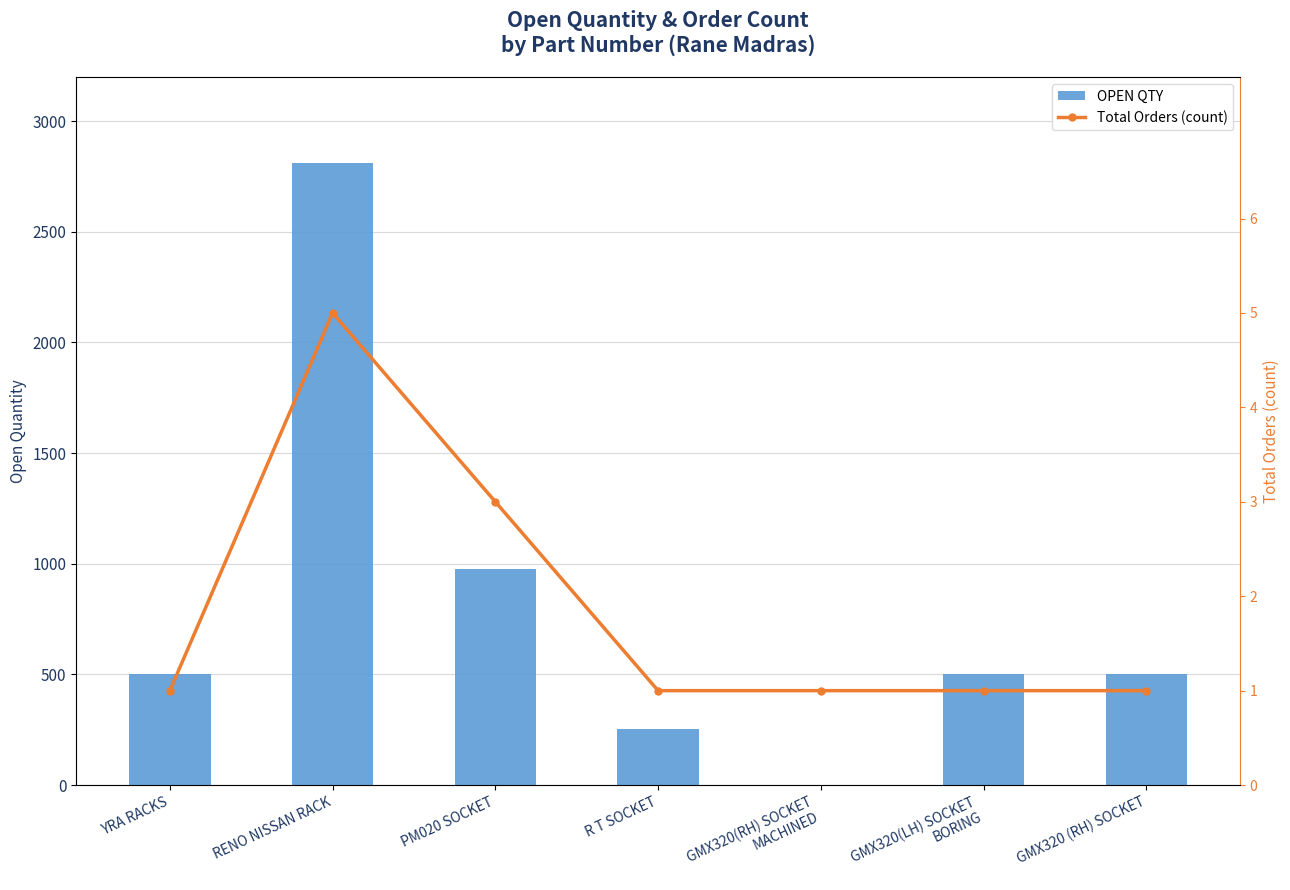

What is the value of the OPEN QTY bar at the 7th from the left?

500.0